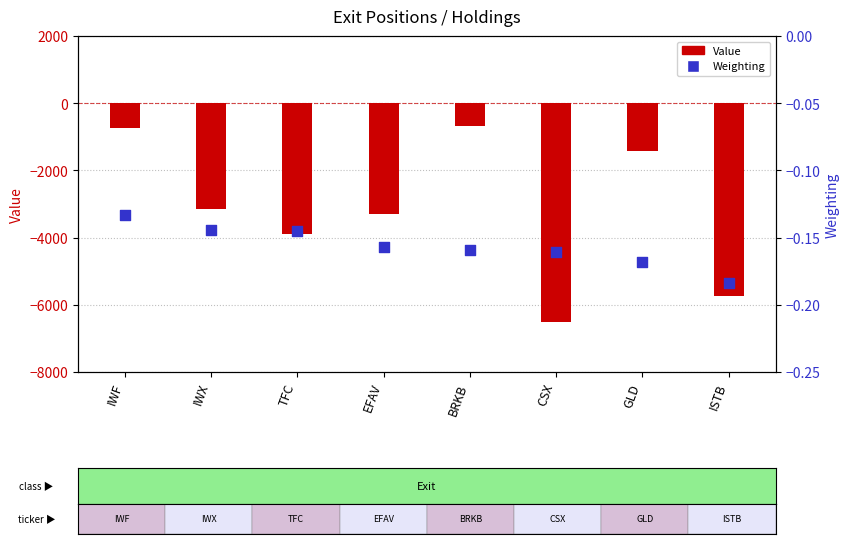

At which category is the sum across all series the highest?

BRKB